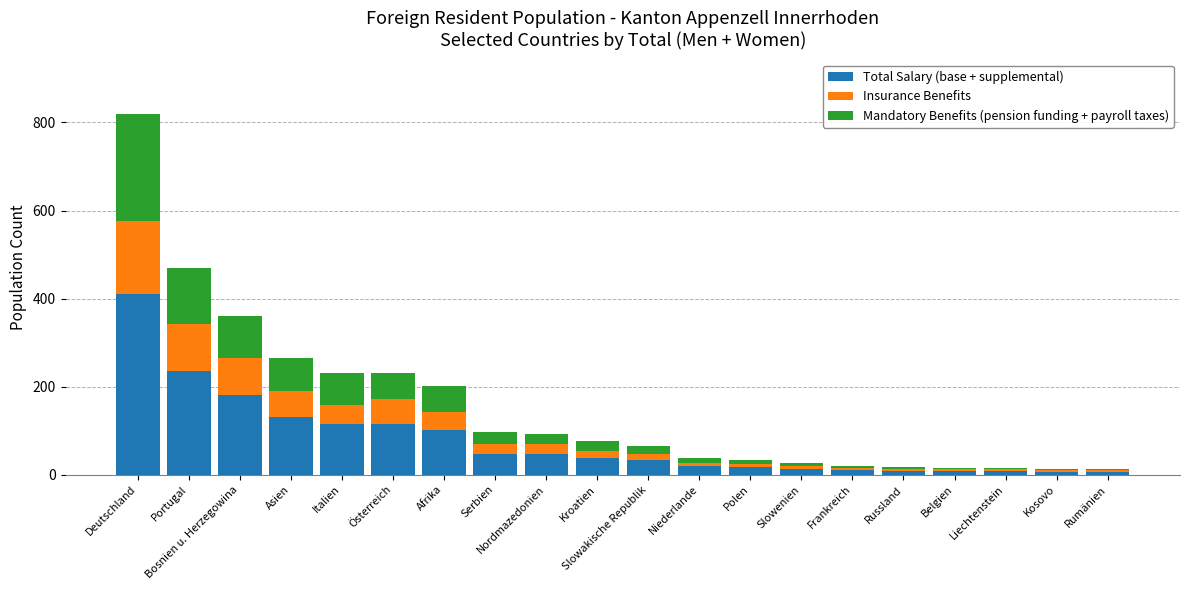

What is the total value across all series at Serbien?

96